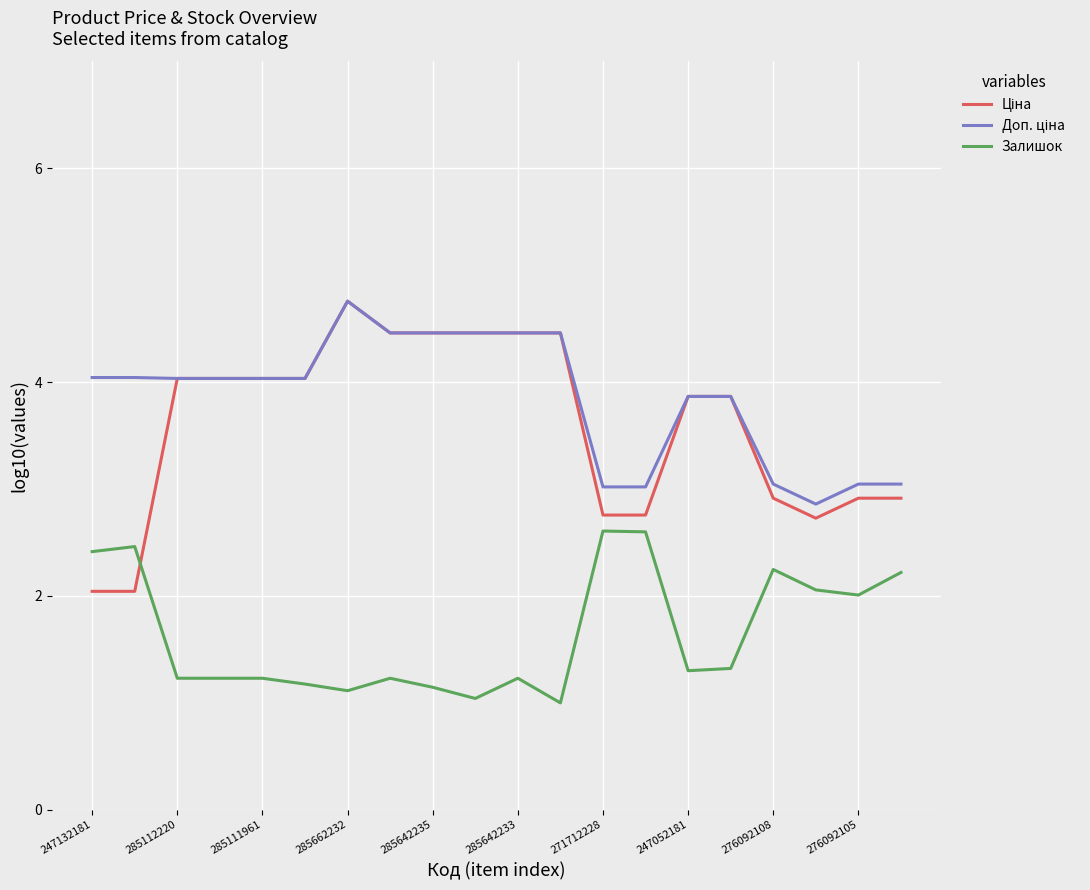

What is the maximum value for Залишок?

2.6